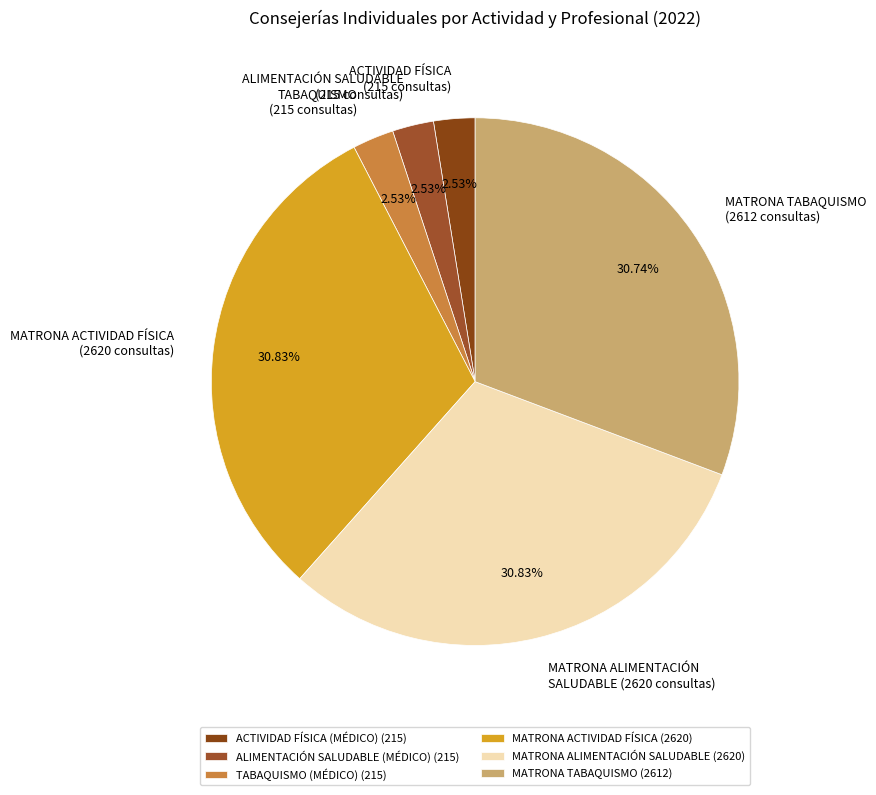

Is it true that ACTIVIDAD FÍSICA is 3% of the pie?

True